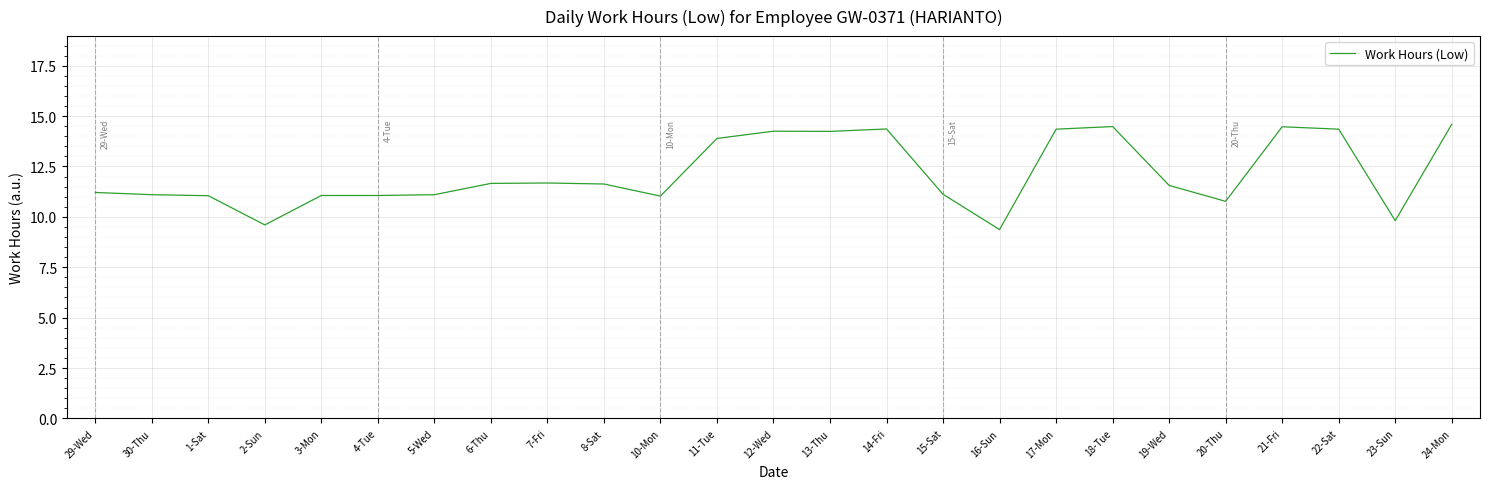

What is the difference between the values at 5-Wed and 6-Thu?

0.6